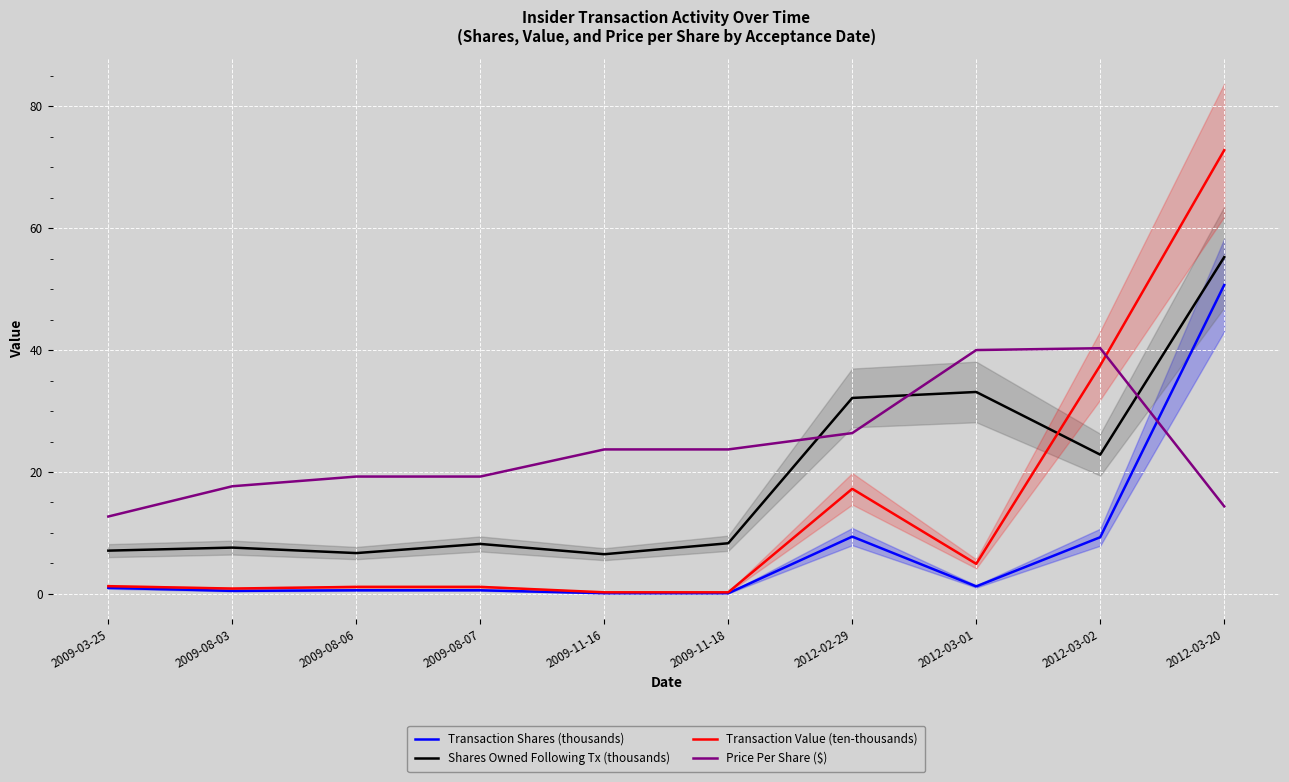

How many lines are shown in the chart?

4